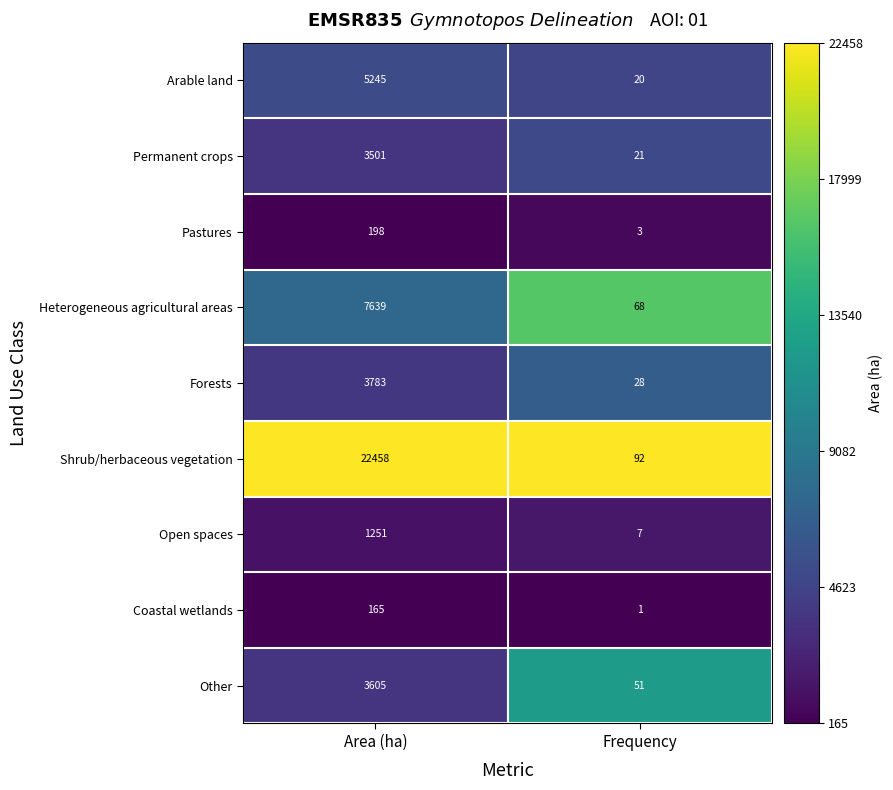

True or false: Forests has a value of 3783 at Area (ha).

True